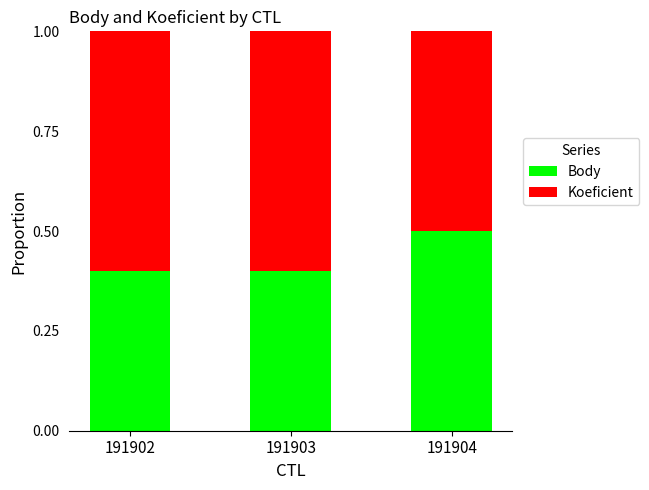

What is the average value of the Body series?

0.4